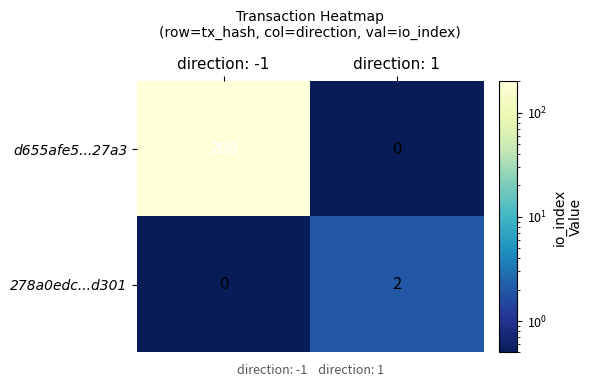

What is the sum of the d655afe5...27a3 values at direction: 1 and direction: -1?

200